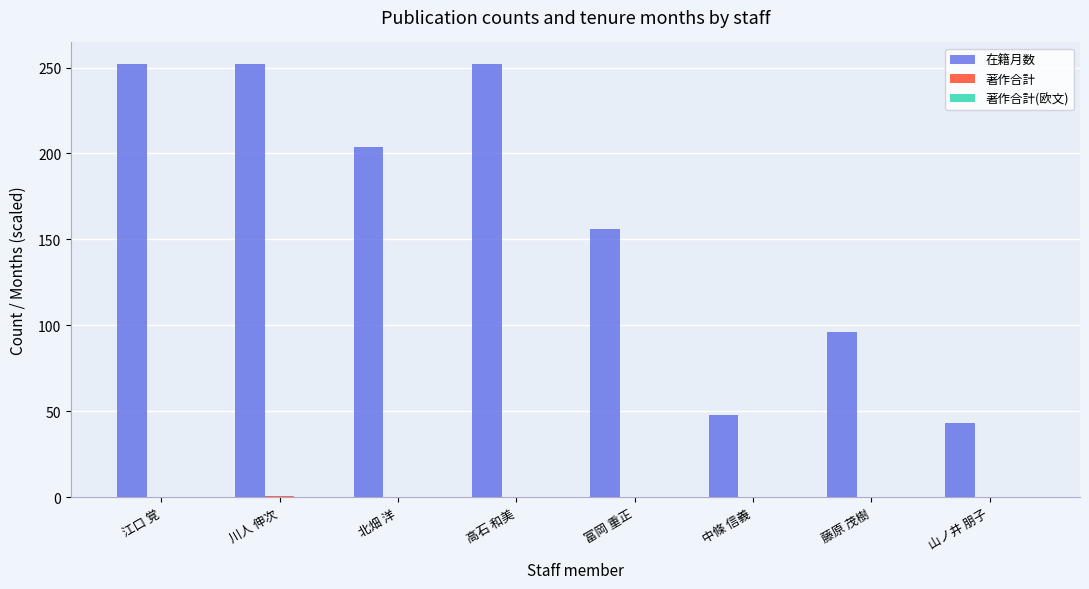

Where is 在籍月数 nearest to the value 147?

富岡 重正